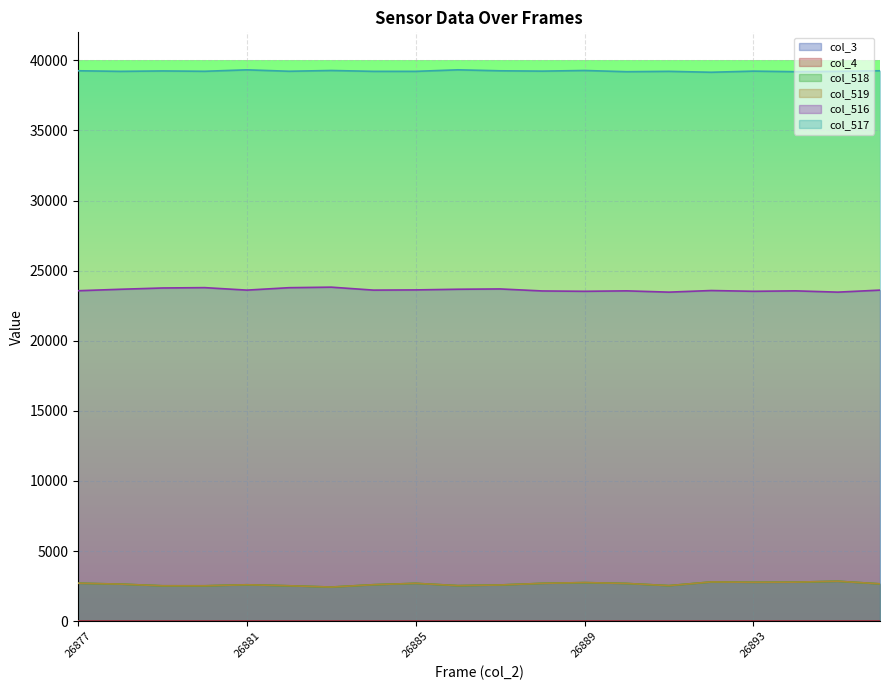

True or false: col_519 has more than 0 interior local peaks.

True